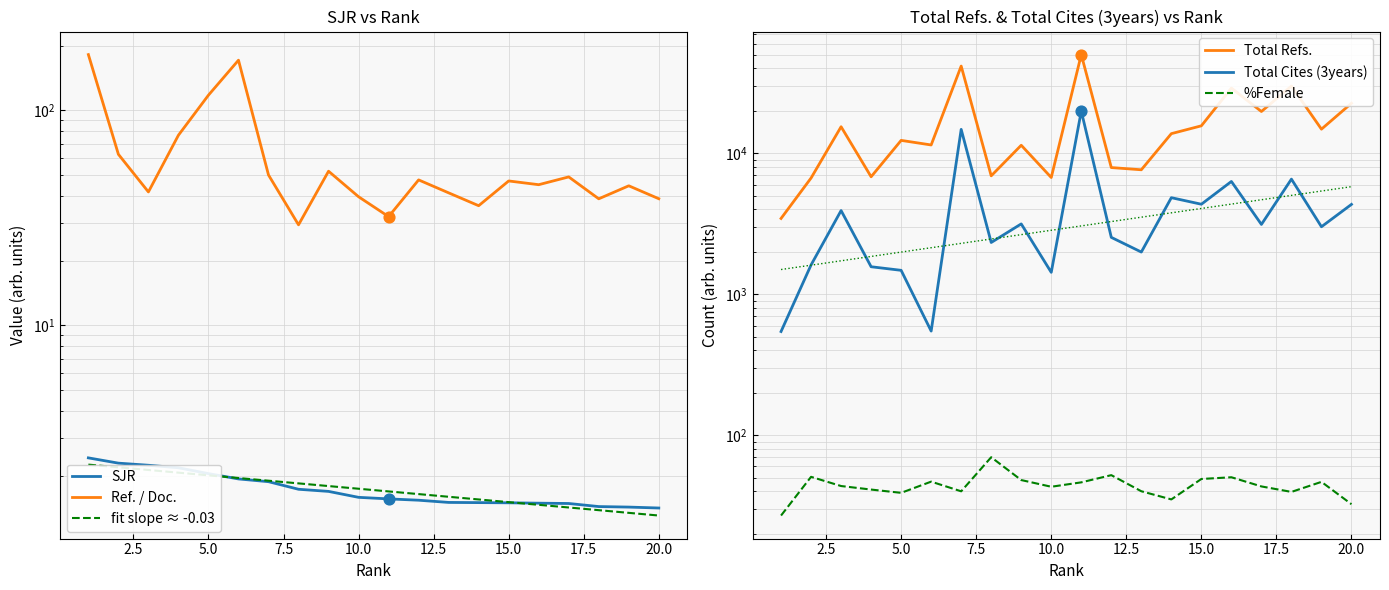

Which series has the widest spread of Y values?

Total Refs.